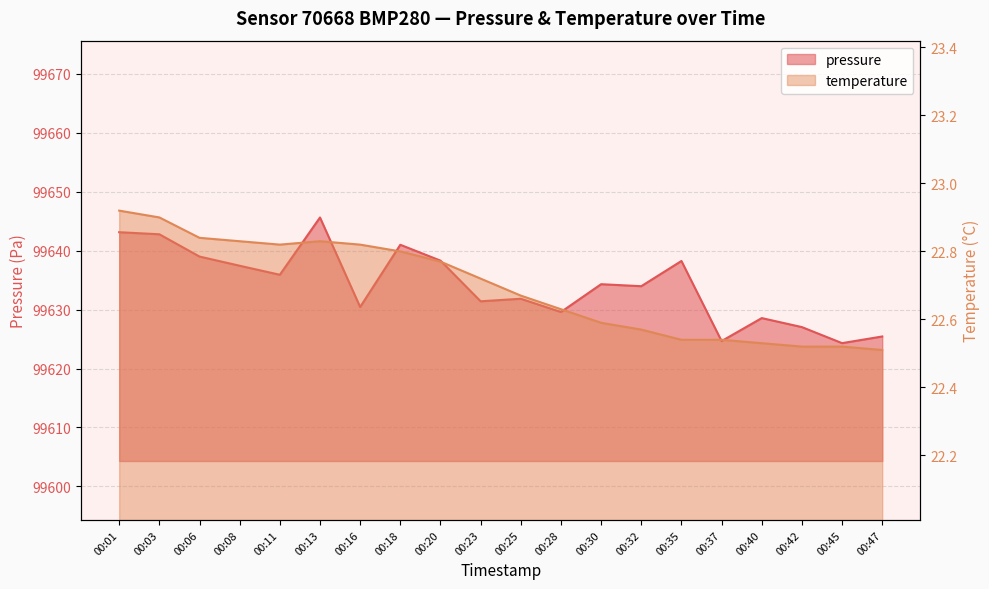

How many interior local peaks does the temperature series have?

1